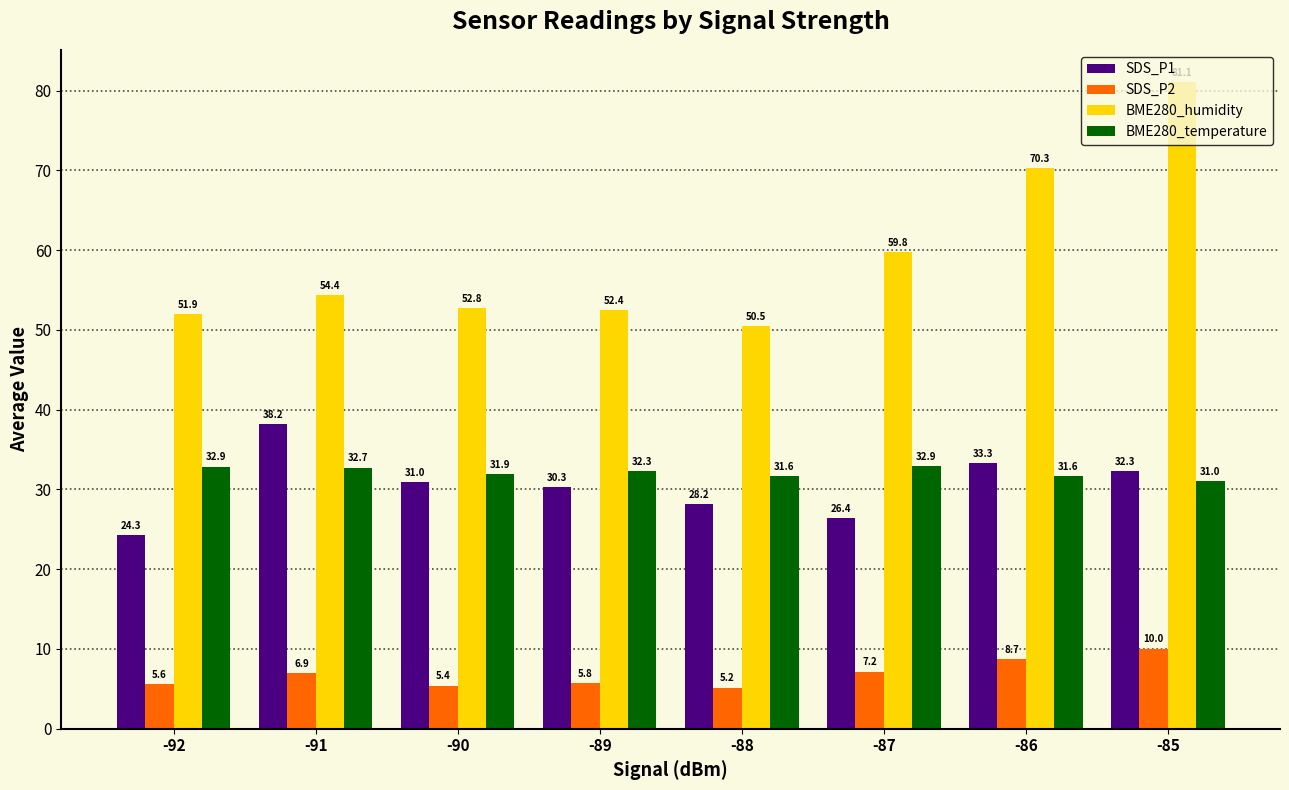

Is it true that BME280_humidity equals 51.9 at -92?

True